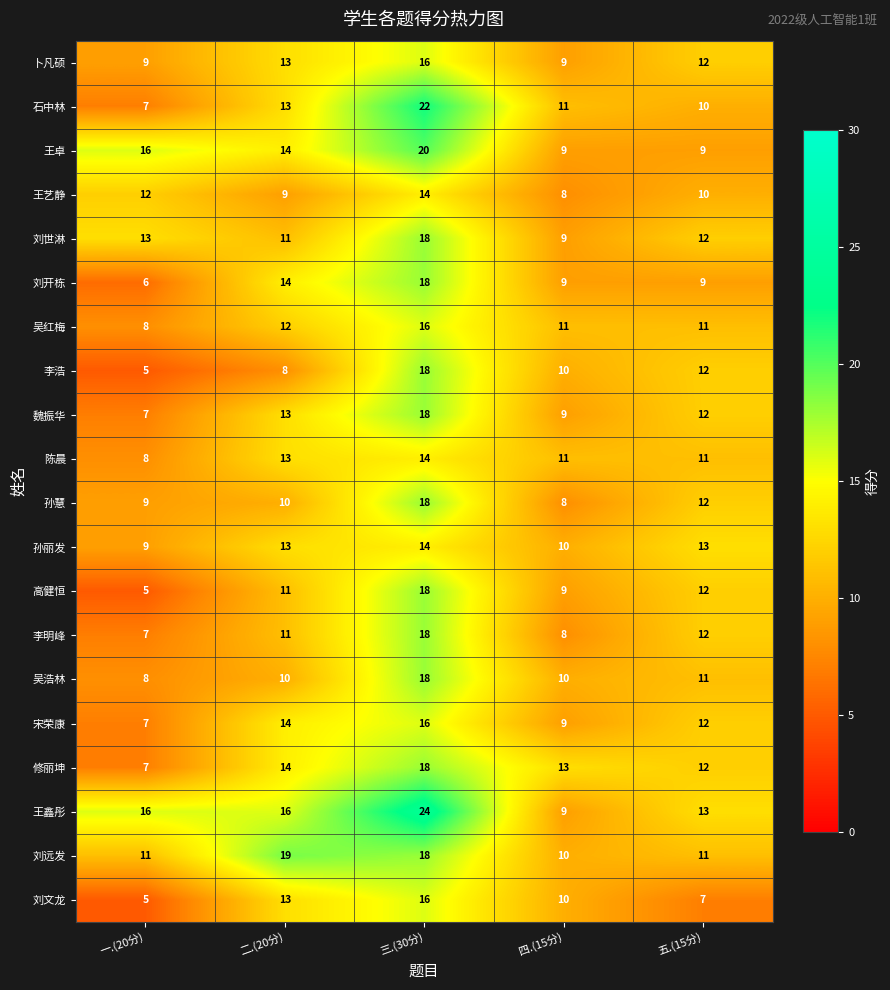

What is the sum of the 刘远发 values at 二.(20分) and 四.(15分)?

29